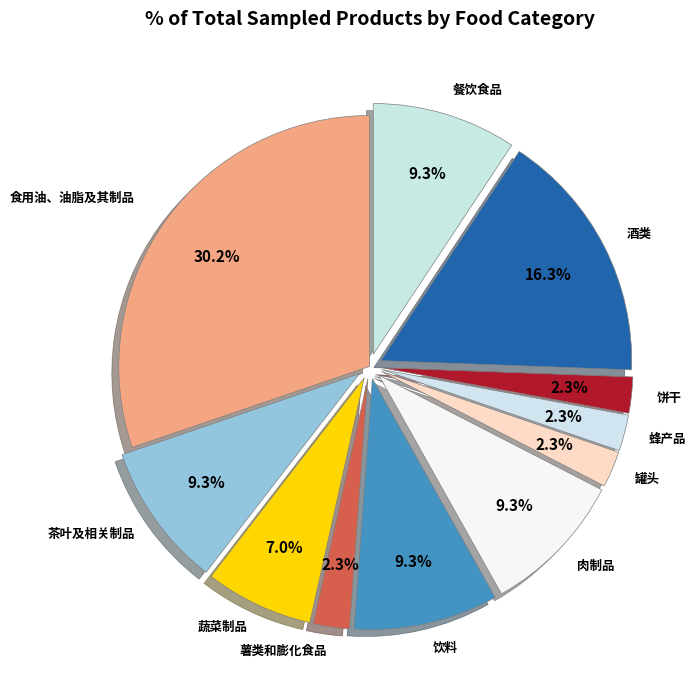

Count the number of slices in the pie.

11